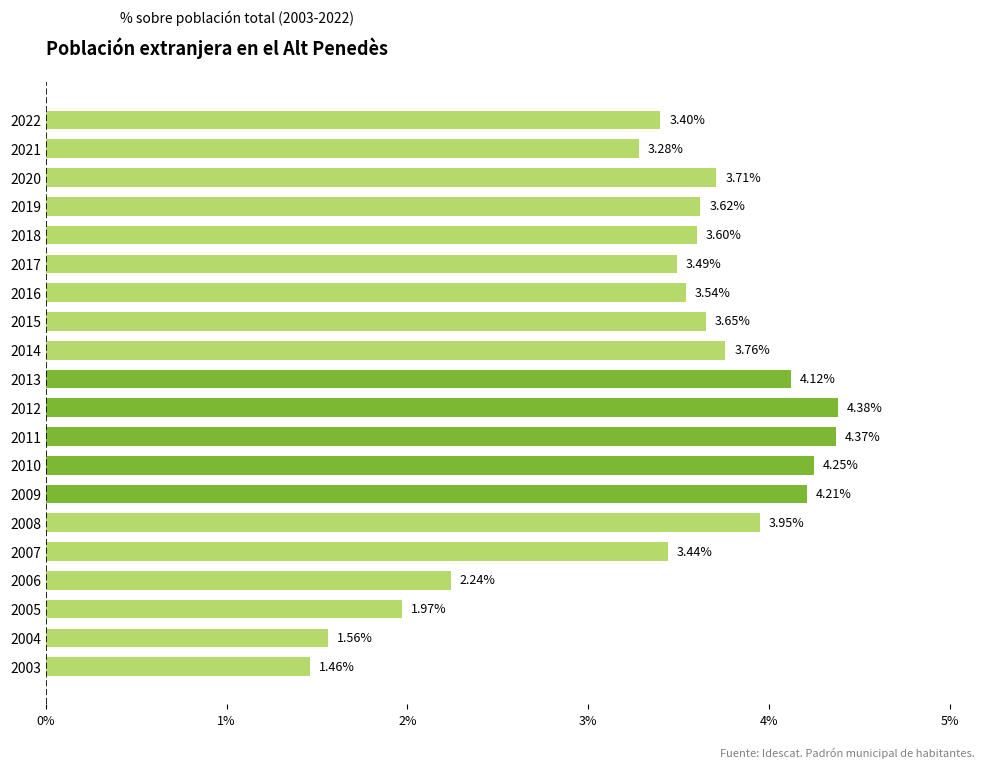

Rank the categories by value from highest to lowest.

2012, 2011, 2010, 2009, 2013, 2008, 2014, 2020, 2015, 2019, 2018, 2016, 2017, 2007, 2022, 2021, 2006, 2005, 2004, 2003